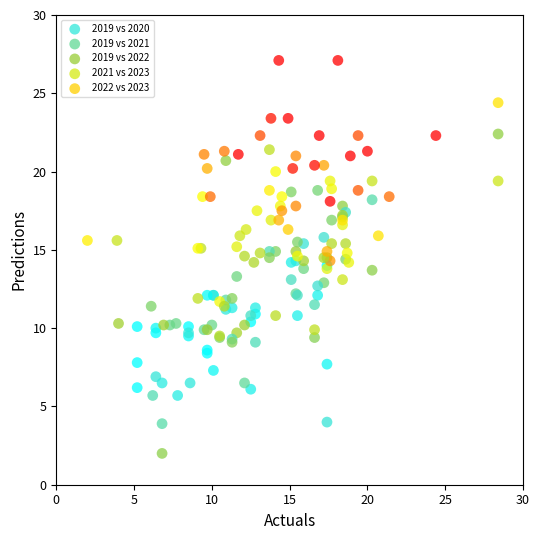

Which series contains the lowest Y value?

2019 vs 2022